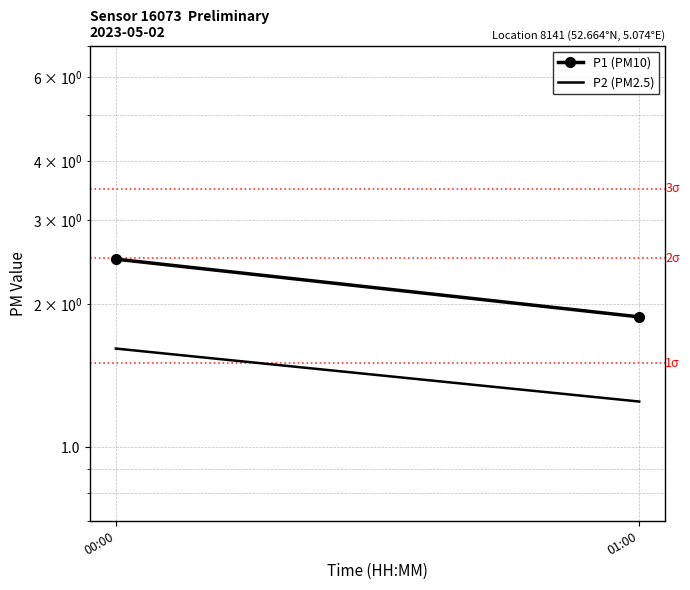

Which has a higher value, 00:00 or 01:00?

00:00